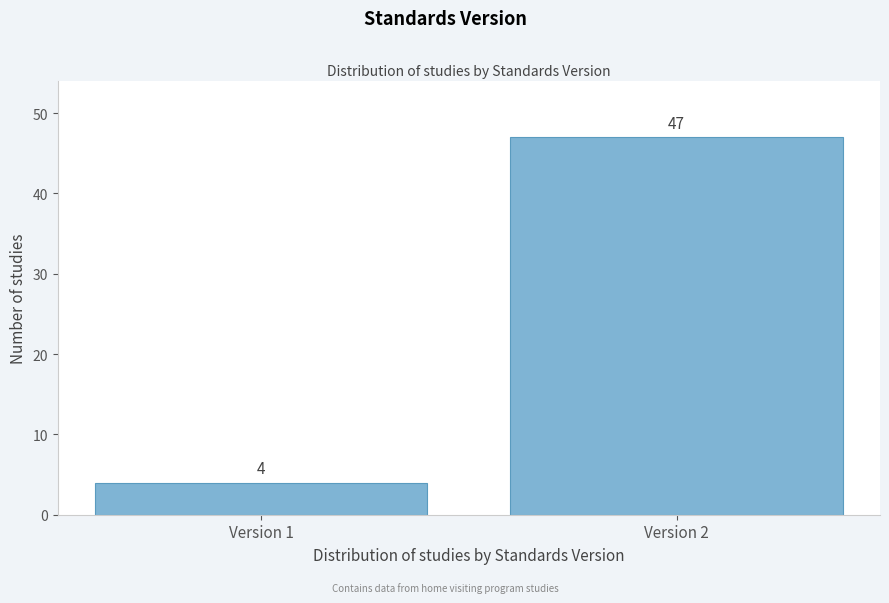

Reading right to left, what are all the values shown in this chart?

47	4